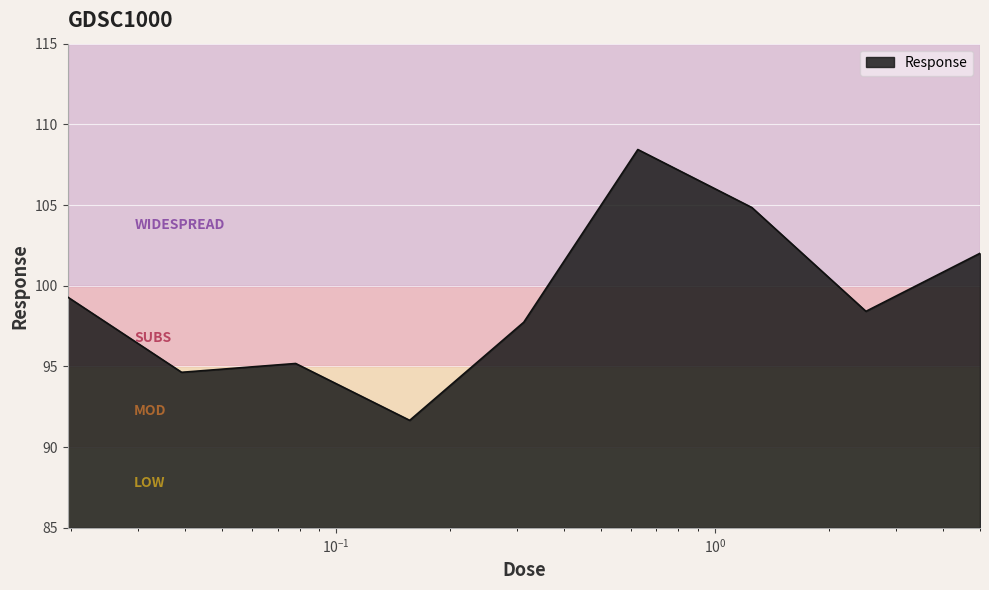

How many distinct data groups are displayed?

1